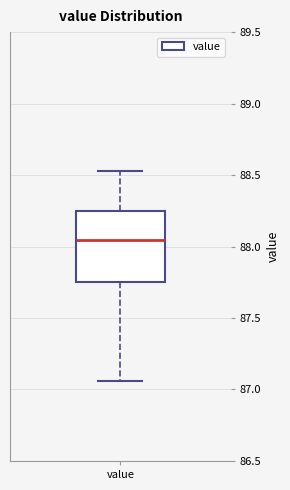

Read this box plot against the y-axis: the position of the median line, the range covered by the box, and the ends of both whiskers. The values are not printed on the chart, so give them approximately, as read against the axis.

median 88.05, box 87.75 to 88.25, whiskers 87.05 to 88.55